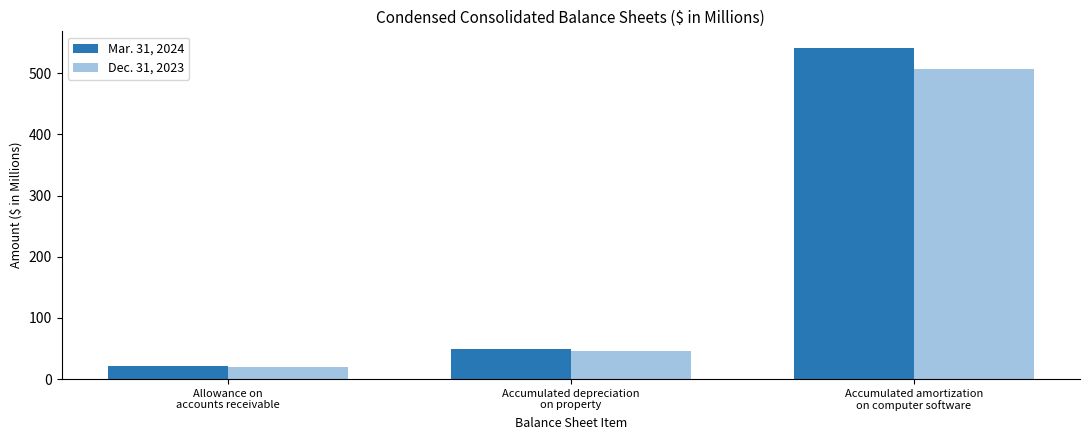

Which series changed the most between Allowance on
accounts receivable and Accumulated depreciation
on property?

Mar. 31, 2024